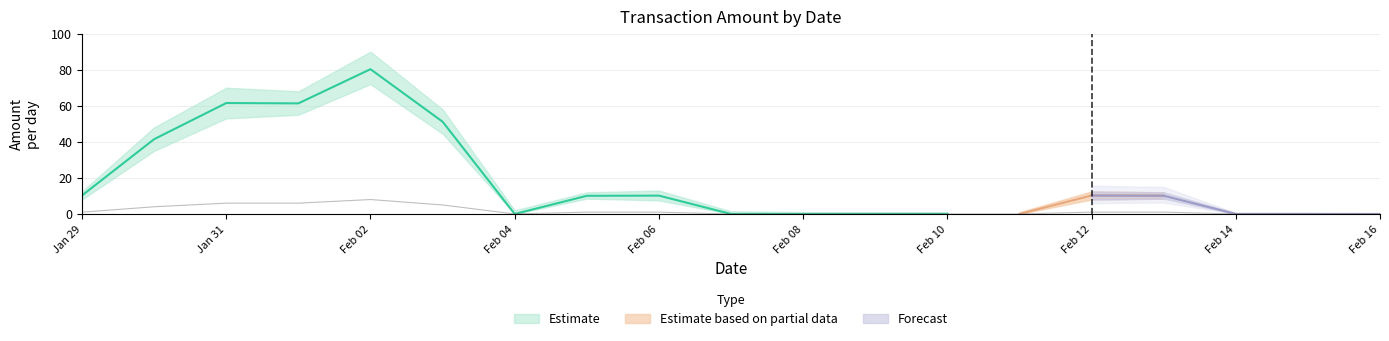

The Amount_upper series shows 12.0 at 2024-02-05. True or false?

True